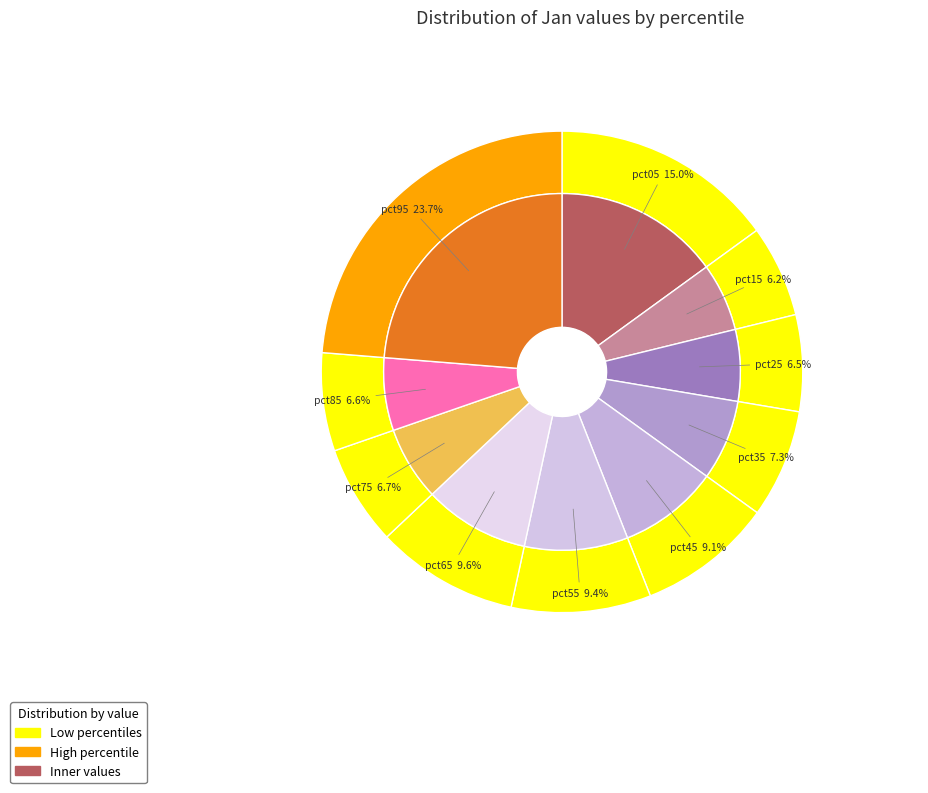

True or false: pct15 accounts for 6% of the total.

True